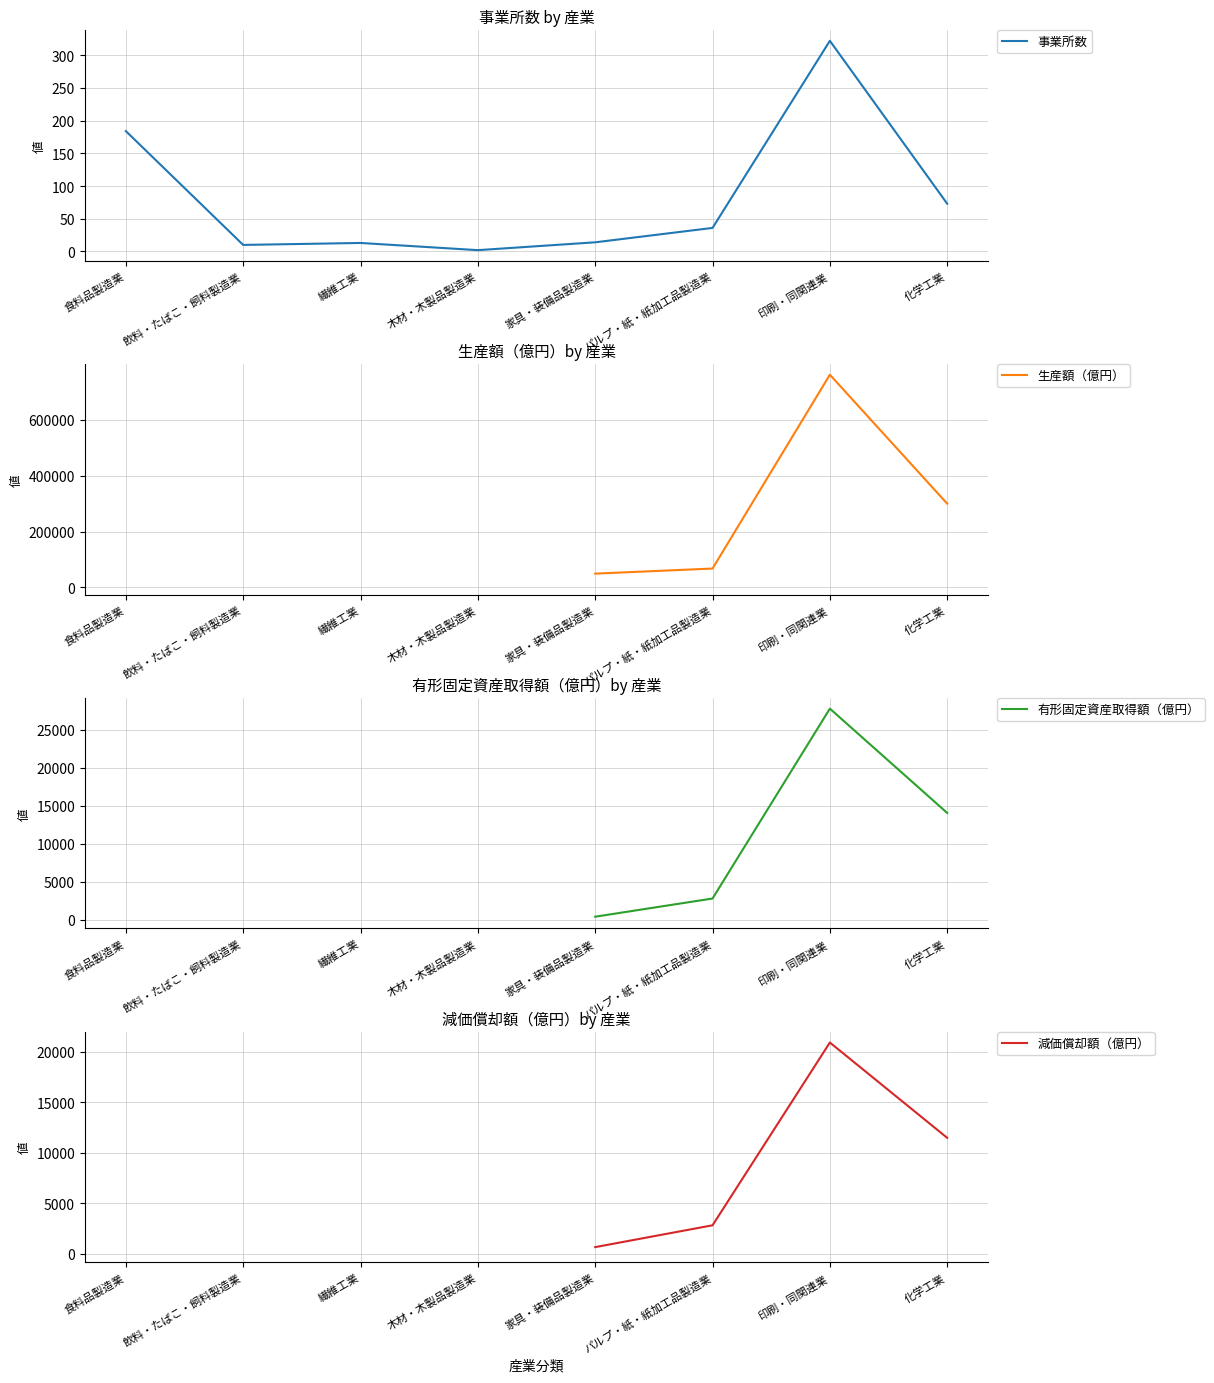

Where does the 生産額（億円） series first go above 49602?

食料品製造業